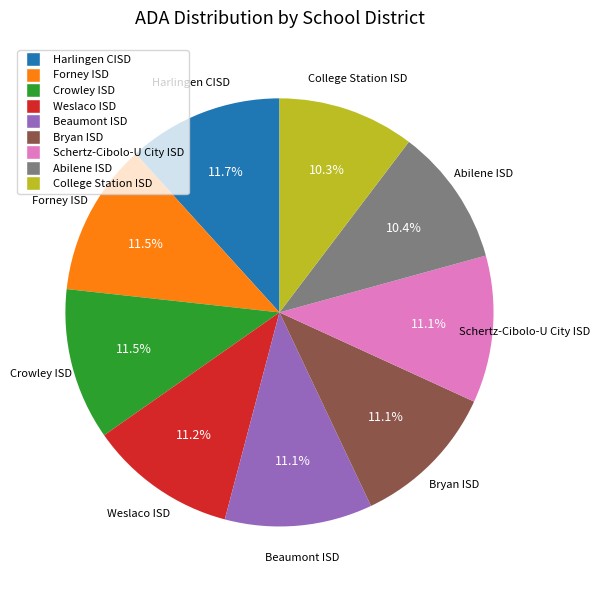

What is the ratio of the value at College Station ISD to the value at Beaumont ISD?

0.9